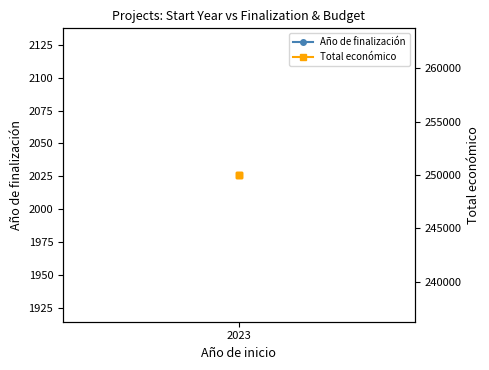

How many lines are shown in the chart?

2